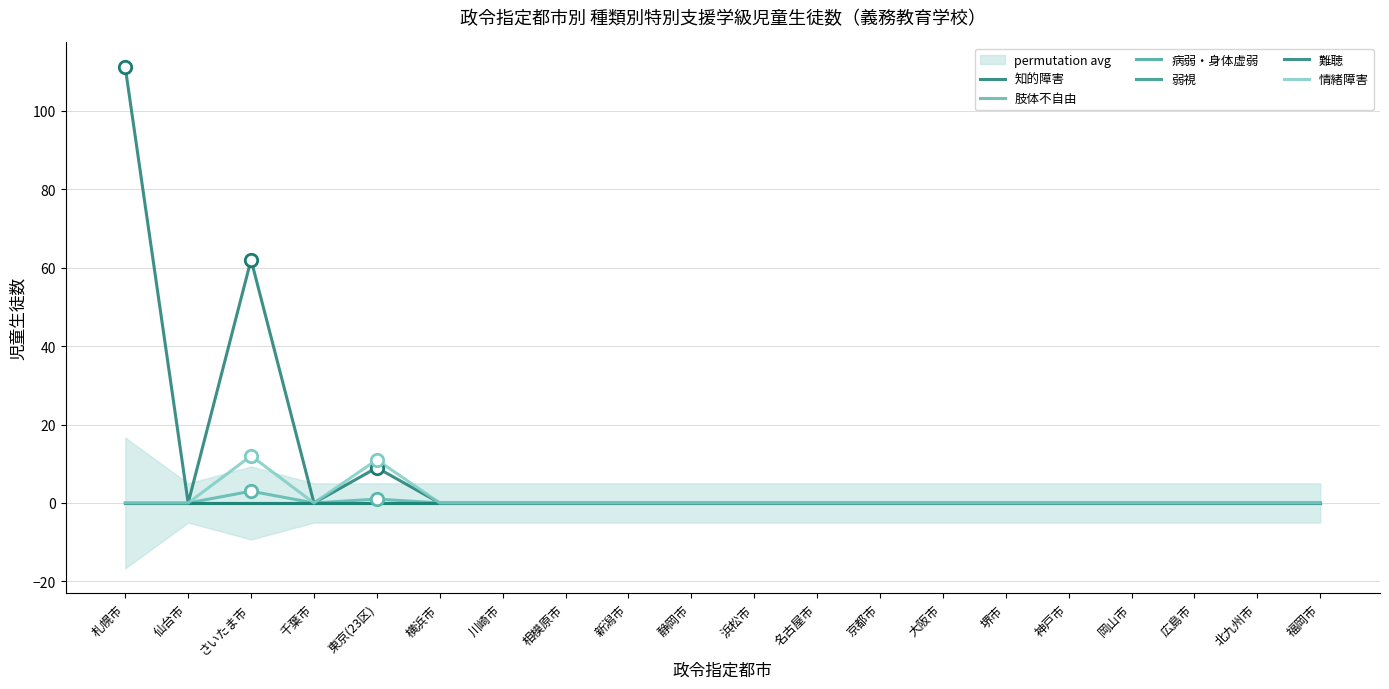

What are all the series names shown in the legend?

知的障害, 肢体不自由, 病弱・身体虚弱, 弱視, 難聴, 情緒障害